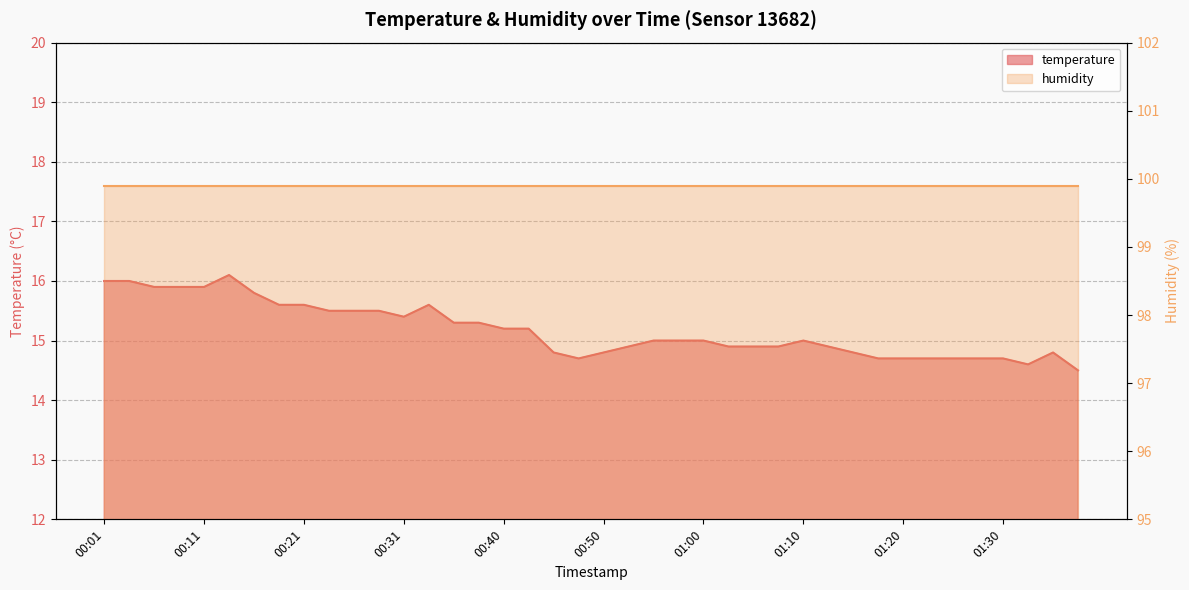

What position from the left is 00:53?

22